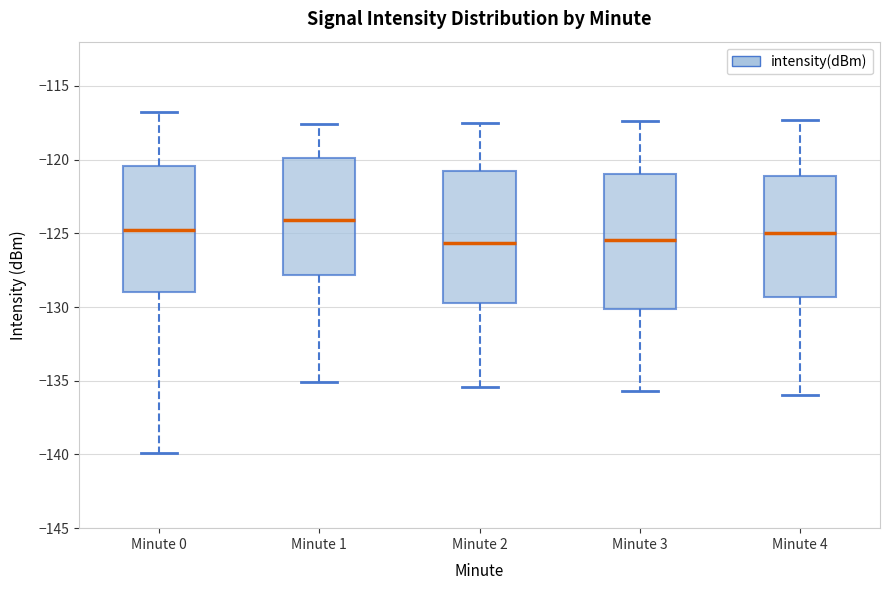

Reading left to right, transcribe this box plot: for each box, give where its median line is, the range the box spans, and where its two whiskers end, as read against the y-axis. The values are not printed on the chart, so give them approximately, as read against the axis.

Minute 0: median -125.0, box -129.0 to -120.5, whiskers -140.0 to -117.0
Minute 1: median -124.0, box -128.0 to -120.0, whiskers -135.0 to -117.5
Minute 2: median -125.5, box -129.5 to -121.0, whiskers -135.5 to -117.5
Minute 3: median -125.5, box -130.0 to -121.0, whiskers -135.5 to -117.5
Minute 4: median -125.0, box -129.5 to -121.0, whiskers -136.0 to -117.5